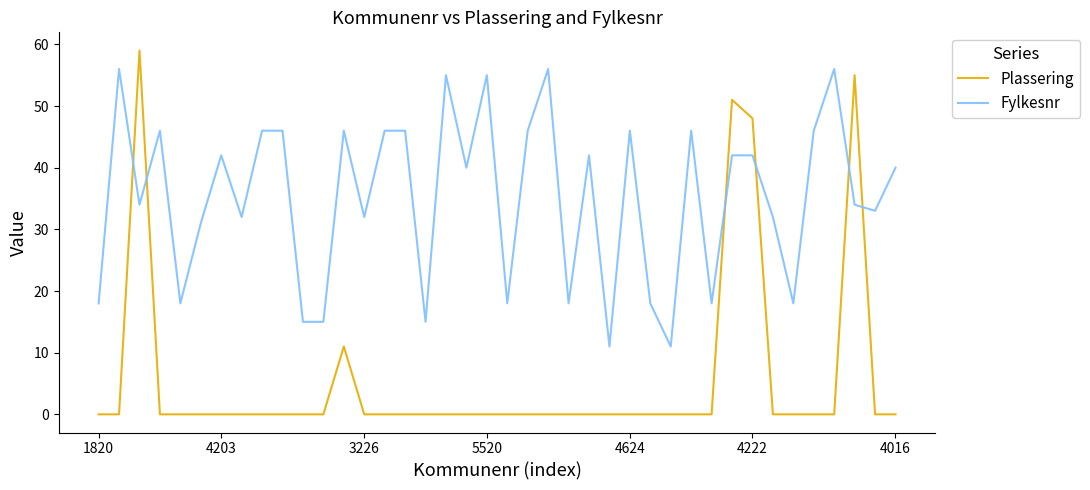

What is the difference between the maximum and minimum values in the Fylkesnr series?

45